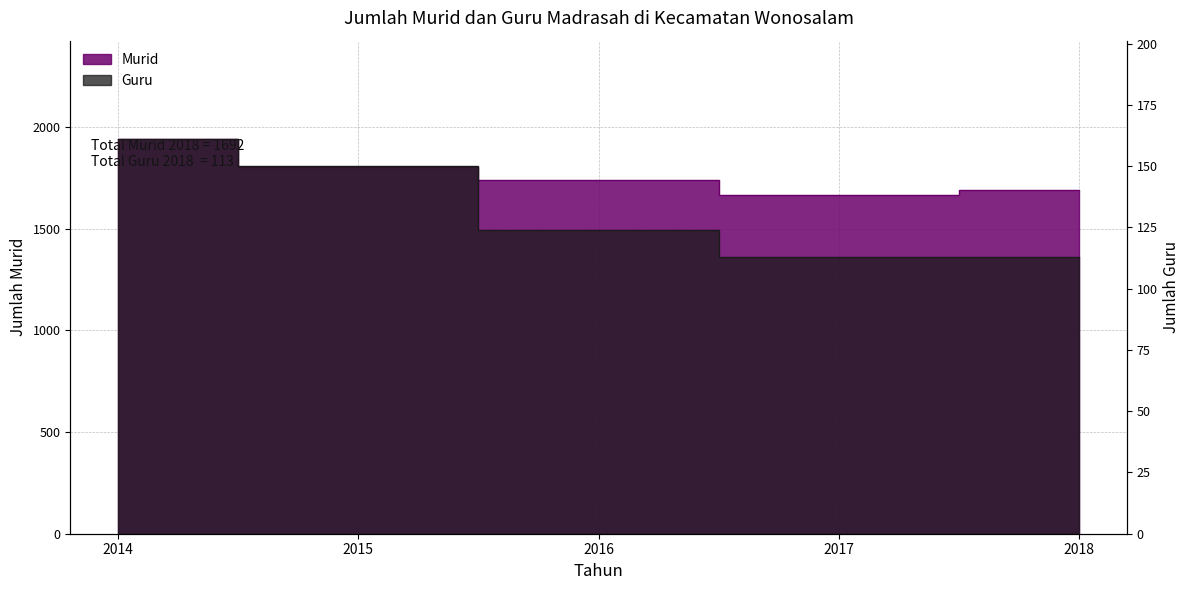

What is the spread (max minus min) of values at 2015?

1653